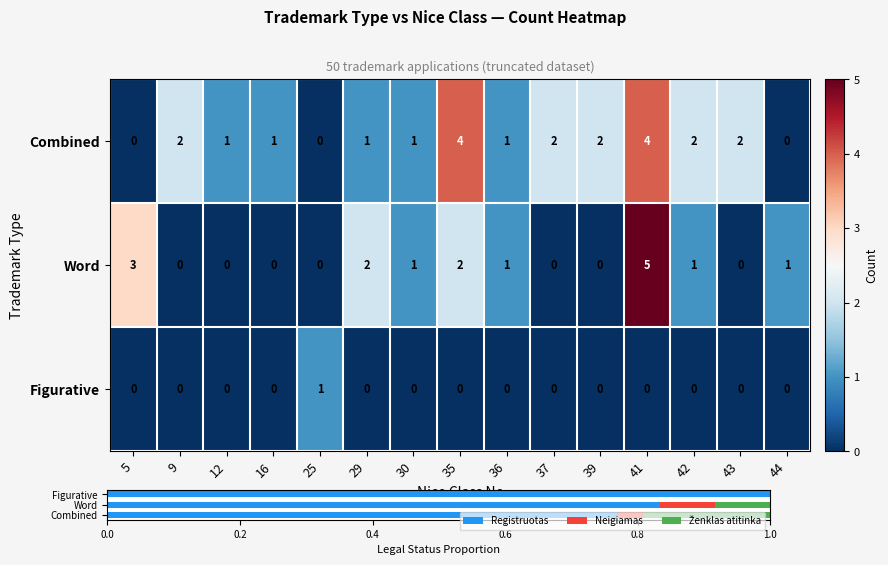

The Figurative series shows 0 at 42. True or false?

True